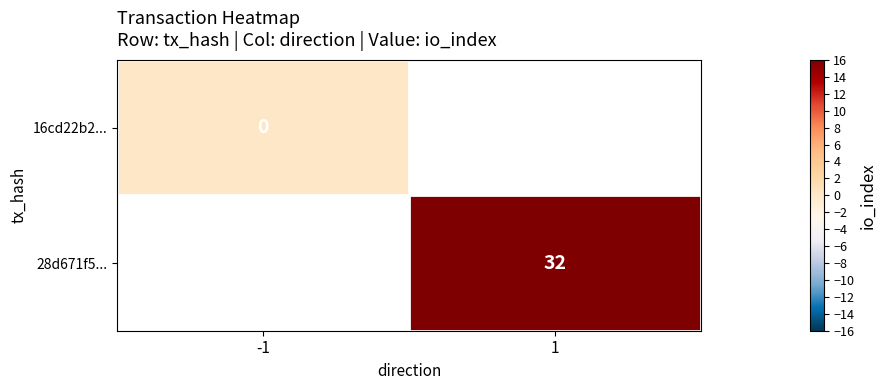

The 28d671f5... series shows 18 at 1. True or false?

False